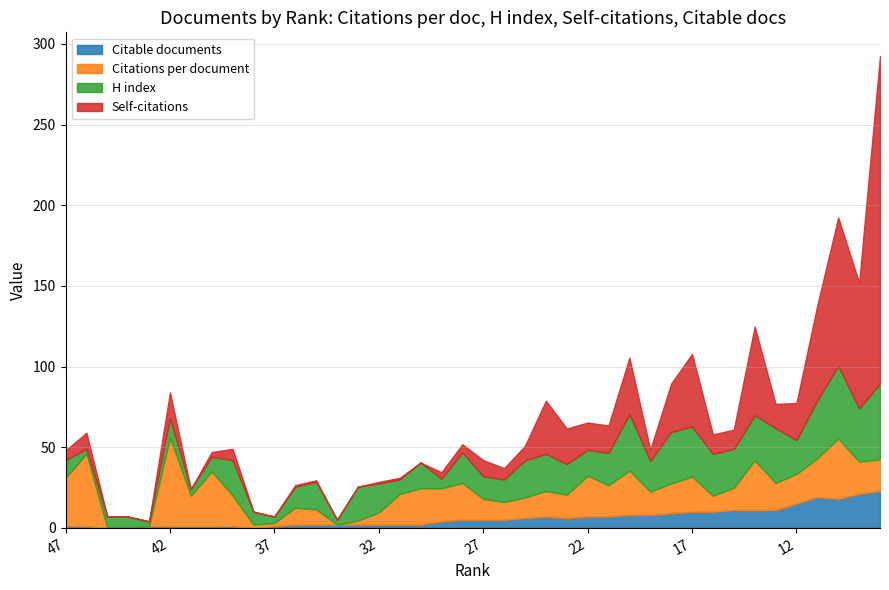

What is the difference between the maximum and minimum values in the Self-citations series?

203.0